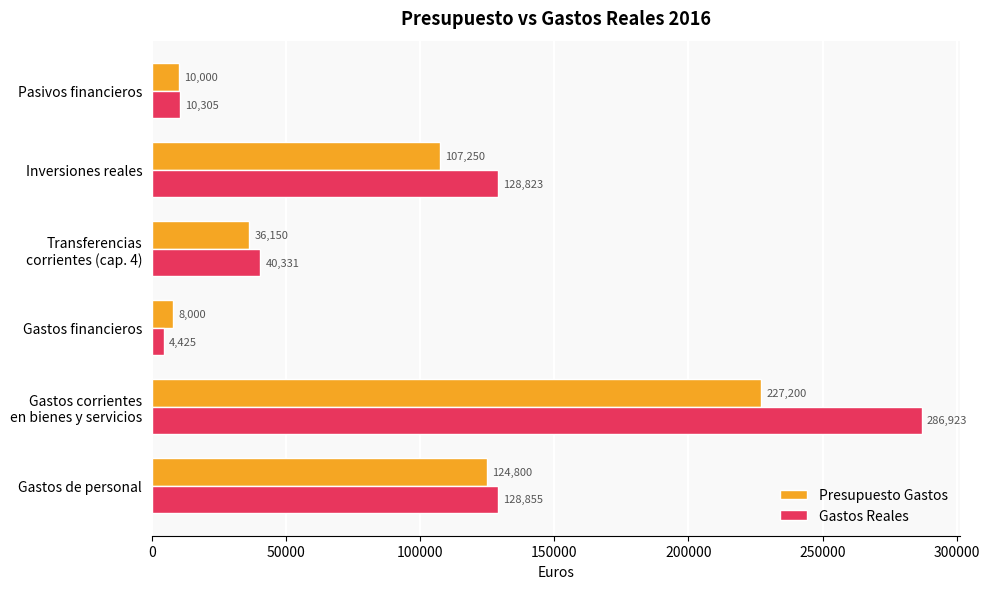

Which series has the largest total across all categories?

Gastos Reales